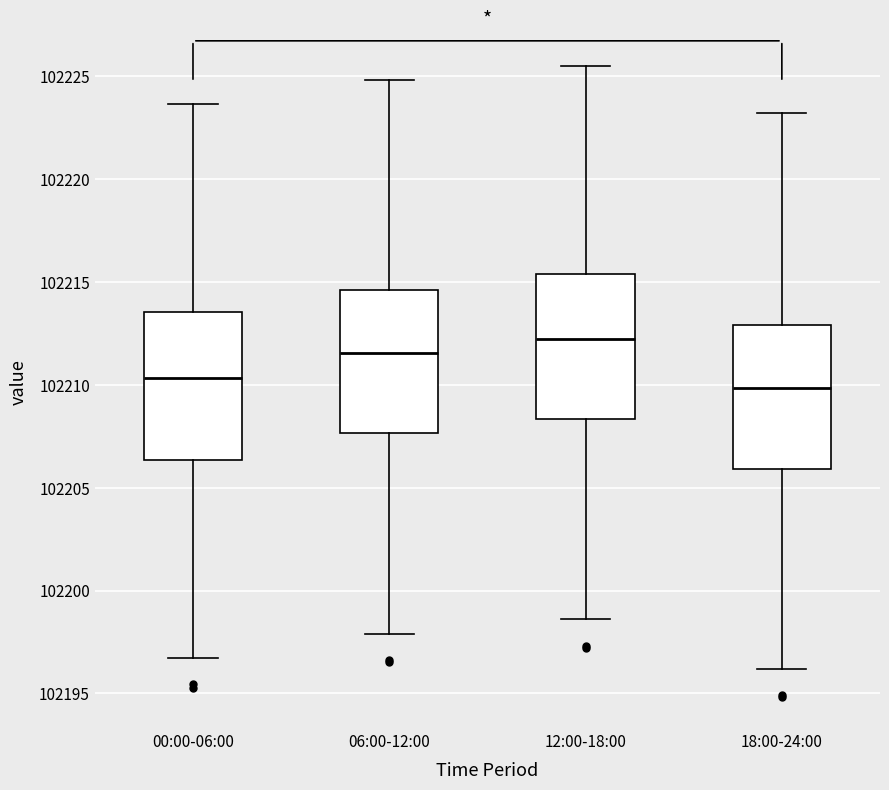

Where does the lower whisker of the box for 18:00-24:00 end on the y-axis? The values are not printed on the chart, so give them approximately, as read against the axis.

102196.0